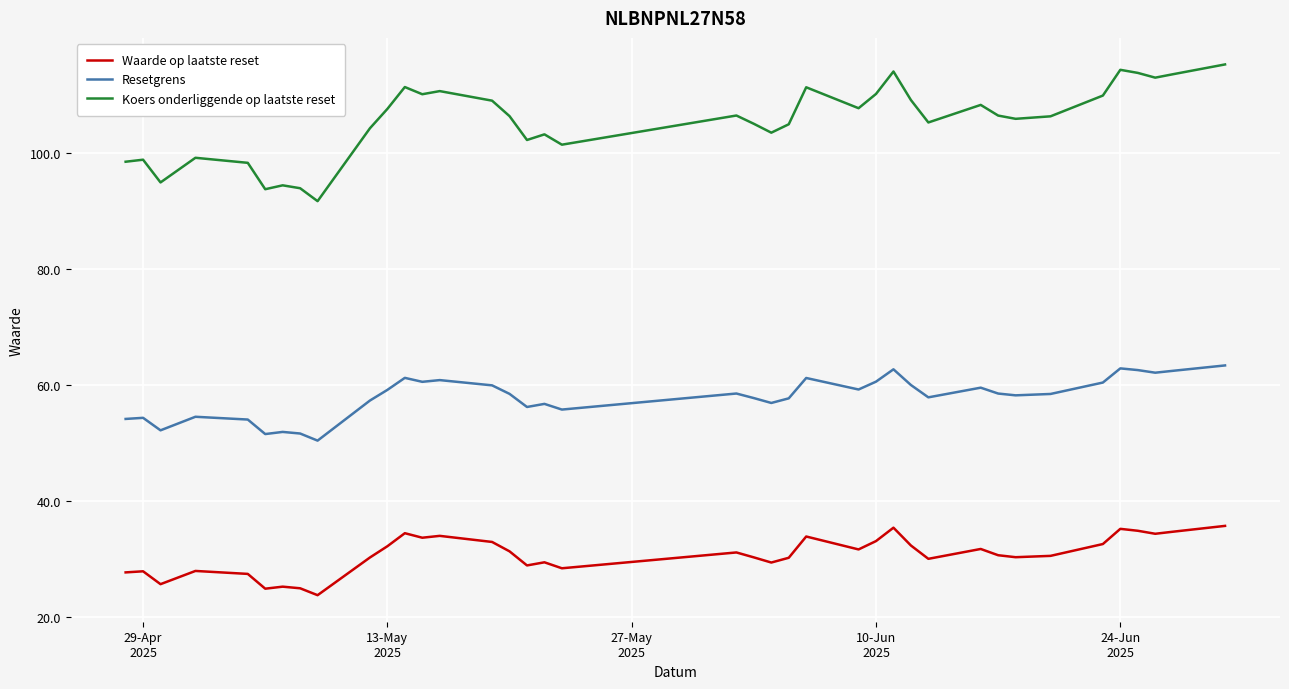

True or false: Resetgrens and Waarde op laatste reset cross at least once.

False